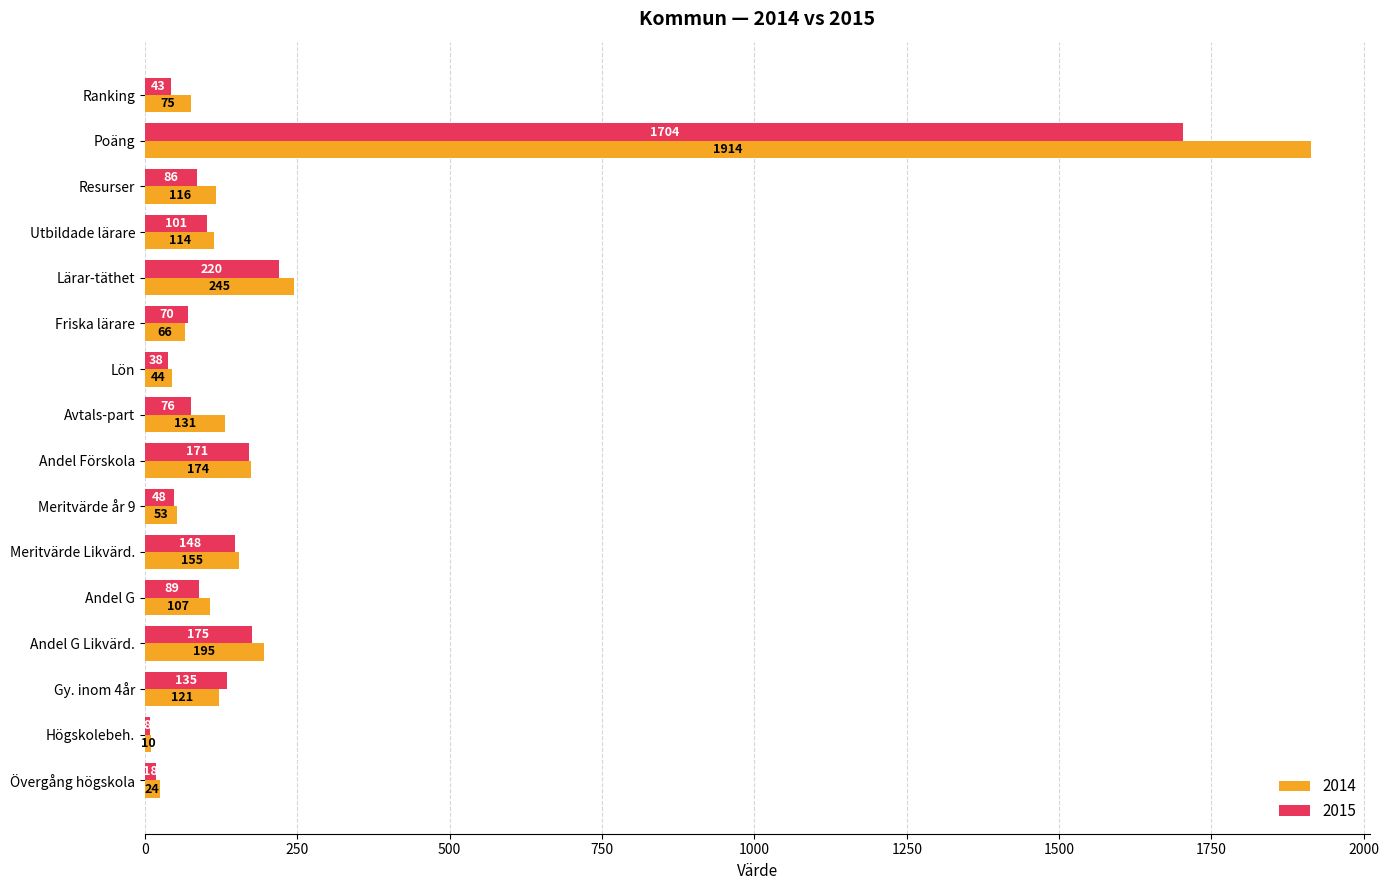

How many data points in 2014 are less than 116?

8